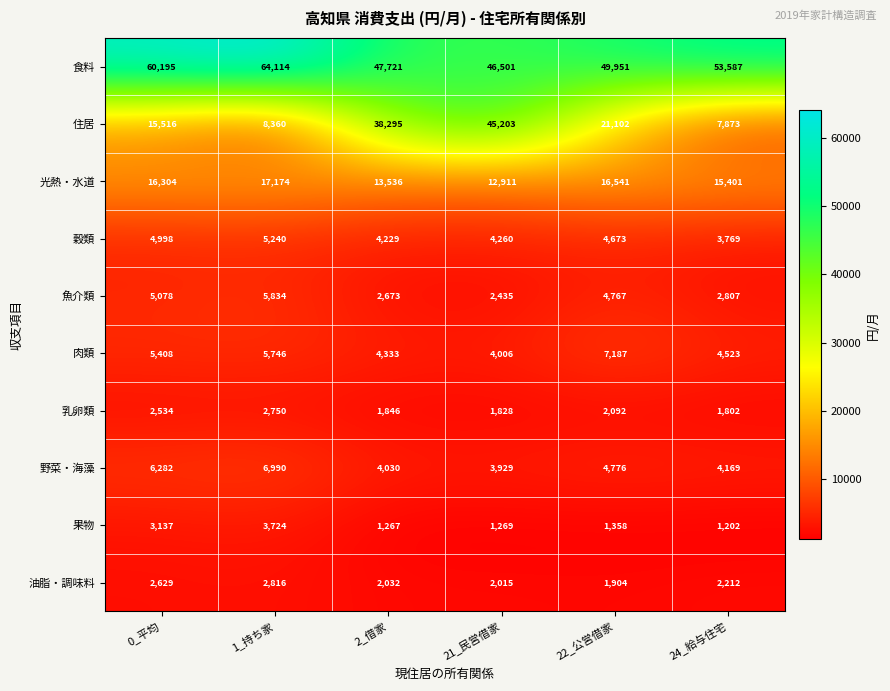

Between 21_民営借家 and 22_公営借家, which series saw the biggest shift?

住居